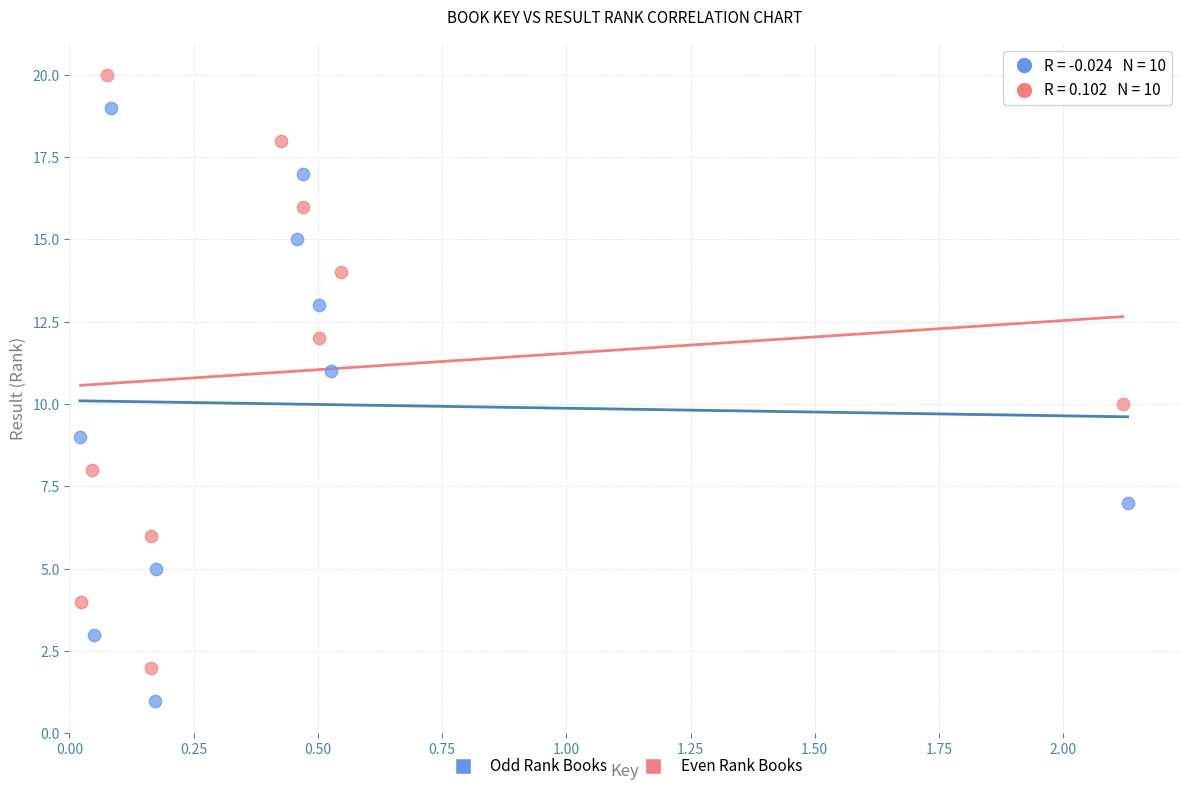

What are all the series names shown in the legend?

Odd Rank Books, Even Rank Books